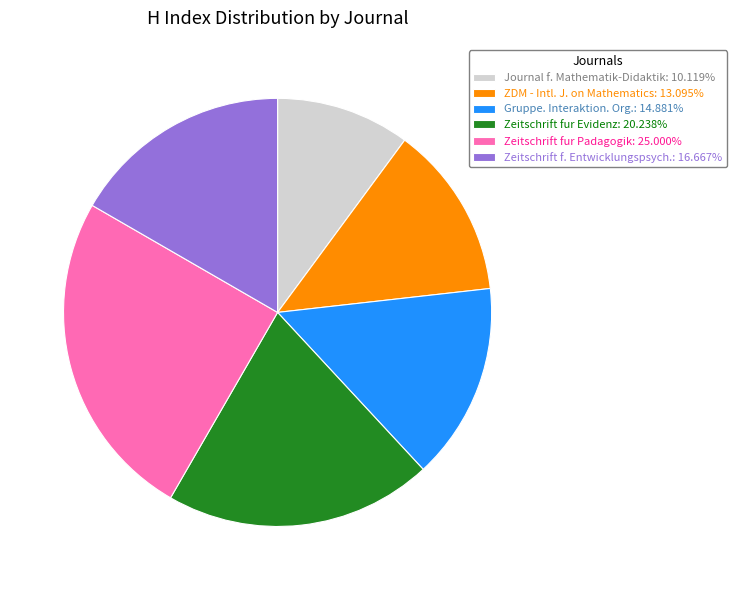

Approximately how many times larger is the value at Zeitschrift f. Entwicklungspsych.: 16.667% compared to Zeitschrift fur Padagogik: 25.000%?

0.7